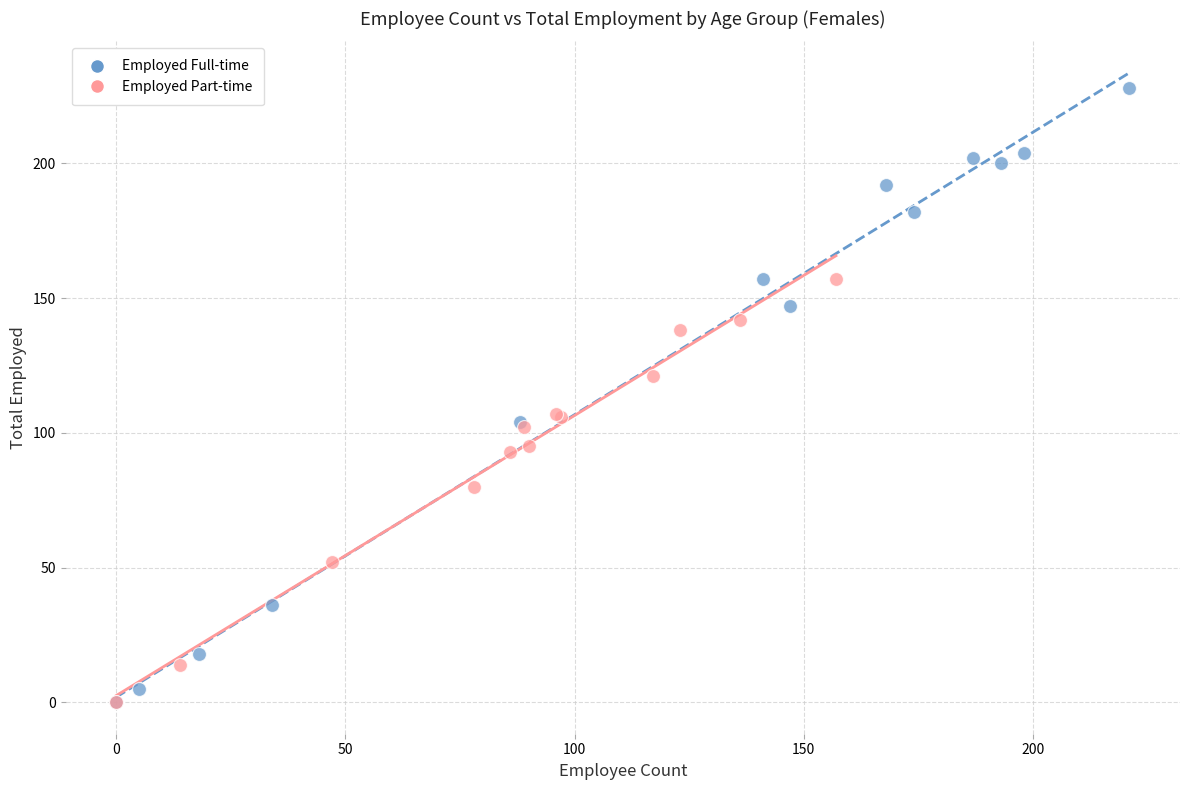

Which series has the largest Y range (max minus min)?

Employed Full-time